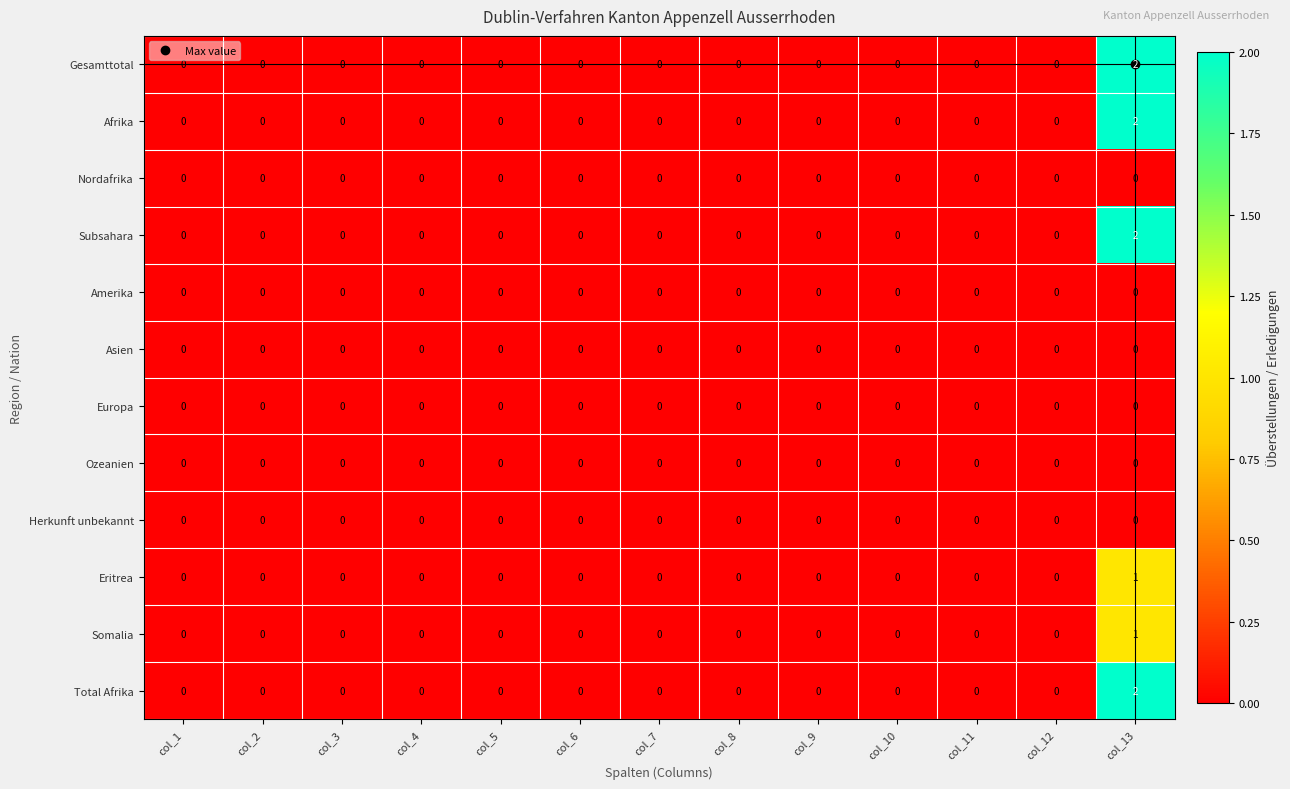

At how many categories does at least one series exceed 1?

1